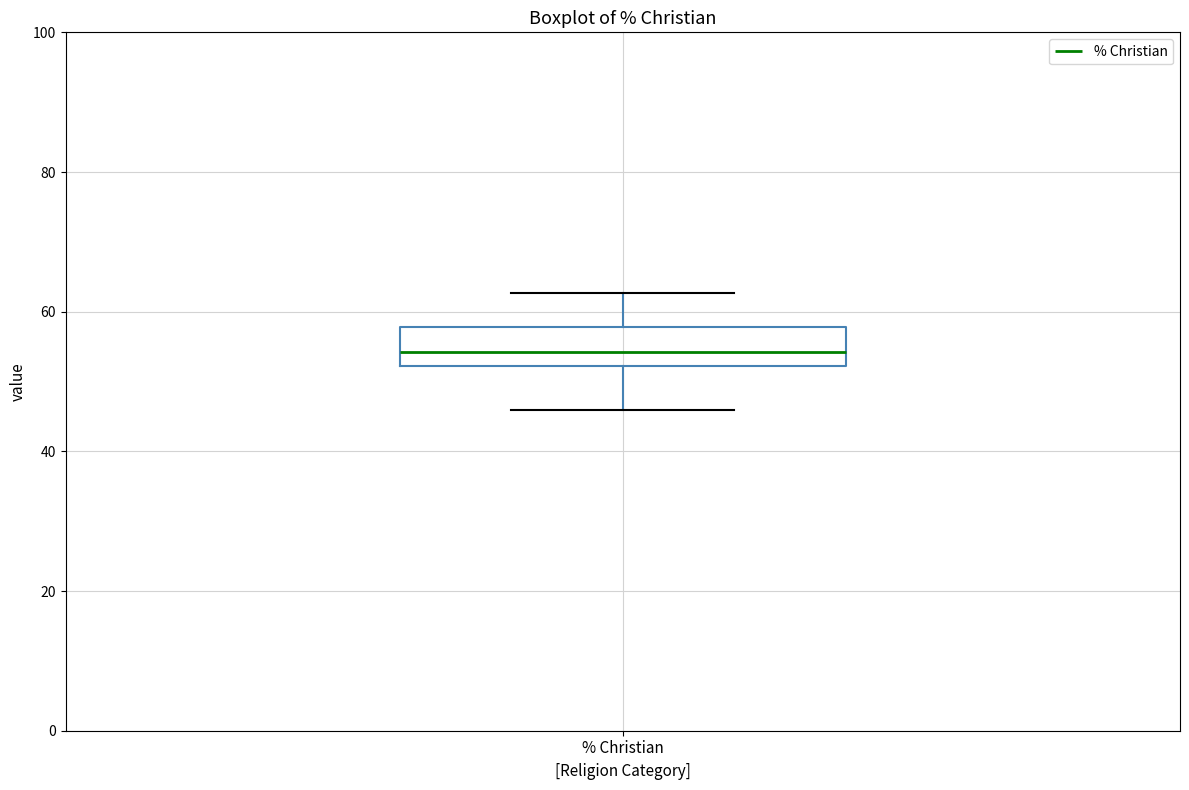

Read this box plot against the y-axis: the position of the median line, the range covered by the box, and the ends of both whiskers. The values are not printed on the chart, so give them approximately, as read against the axis.

median 54, box 52 to 58, whiskers 46 to 62